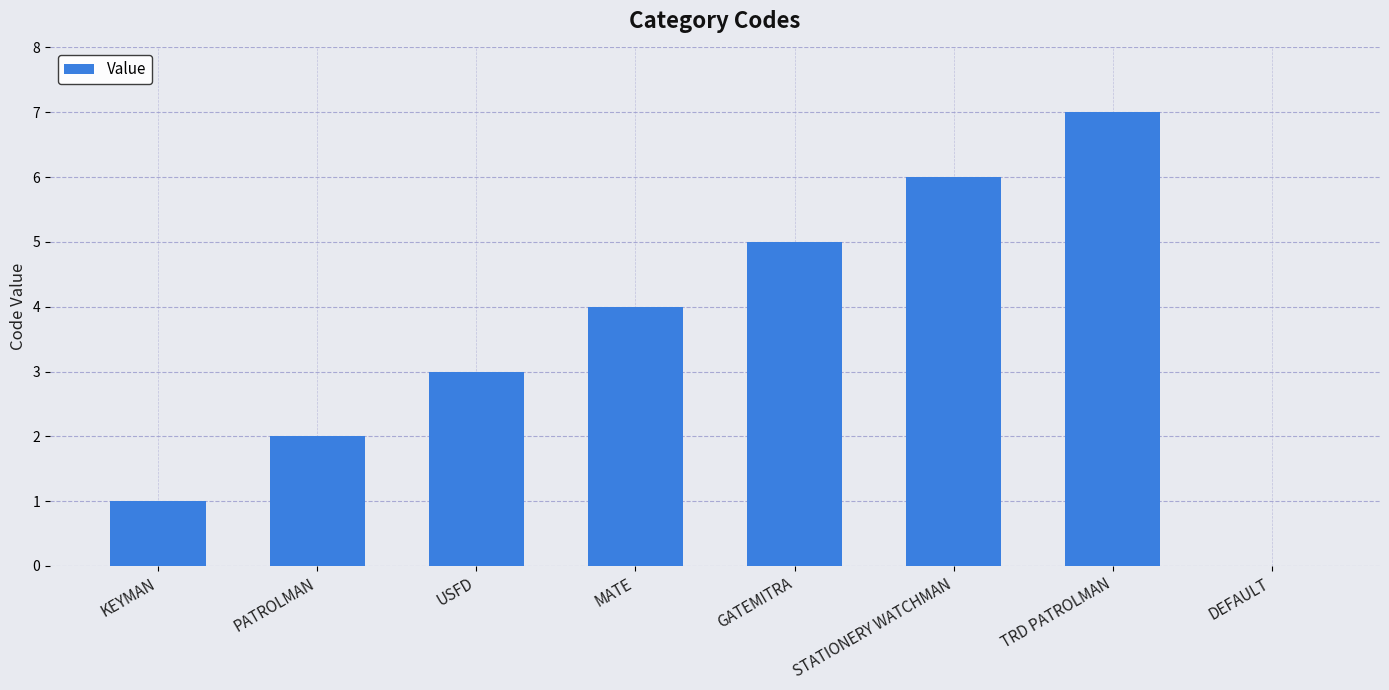

What is the greatest value displayed?

7